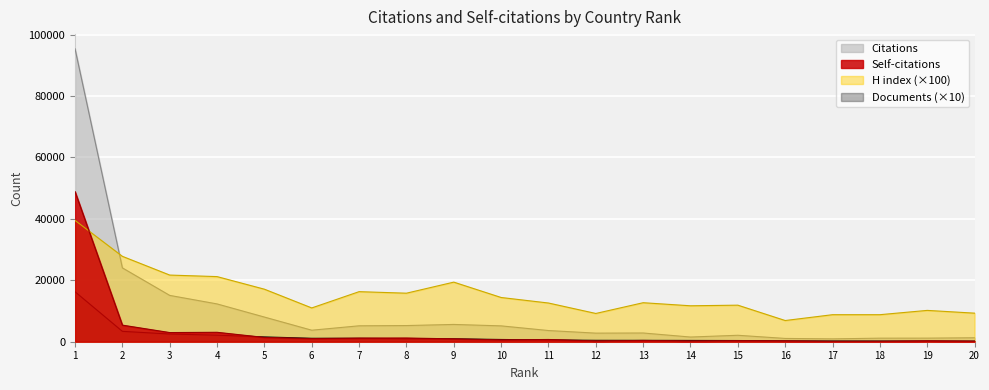

What is the sum of the Self-citations values at 2 and 4?

8466